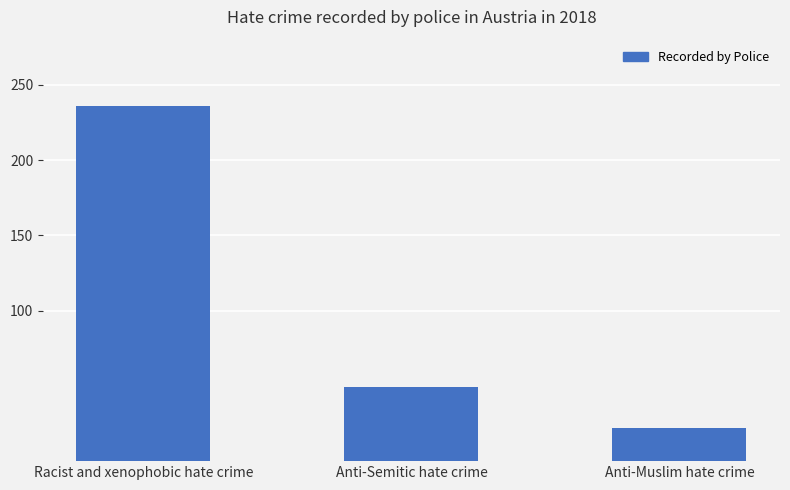

Rank the categories by value from highest to lowest.

Racist and xenophobic hate crime, Anti-Semitic hate crime, Anti-Muslim hate crime